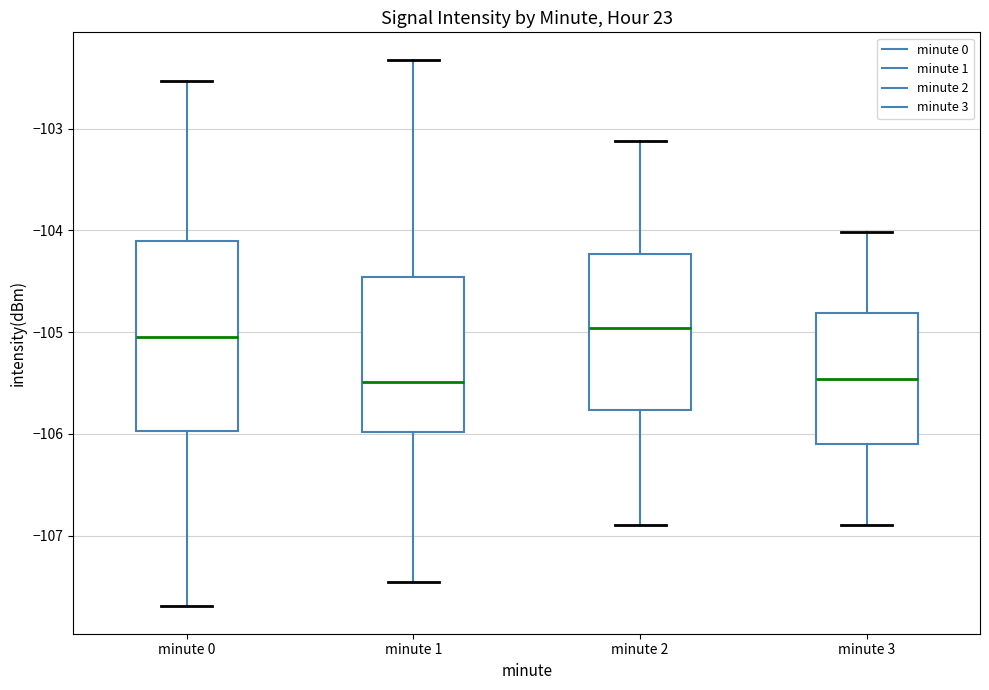

Reading left to right, transcribe this box plot: for each box, give where its median line is, the range the box spans, and where its two whiskers end, as read against the y-axis. The values are not printed on the chart, so give them approximately, as read against the axis.

minute 0: median -105.0, box -106.0 to -104.1, whiskers -107.7 to -102.5
minute 1: median -105.5, box -106.0 to -104.5, whiskers -107.5 to -102.3
minute 2: median -105.0, box -105.8 to -104.2, whiskers -106.9 to -103.1
minute 3: median -105.5, box -106.1 to -104.8, whiskers -106.9 to -104.0